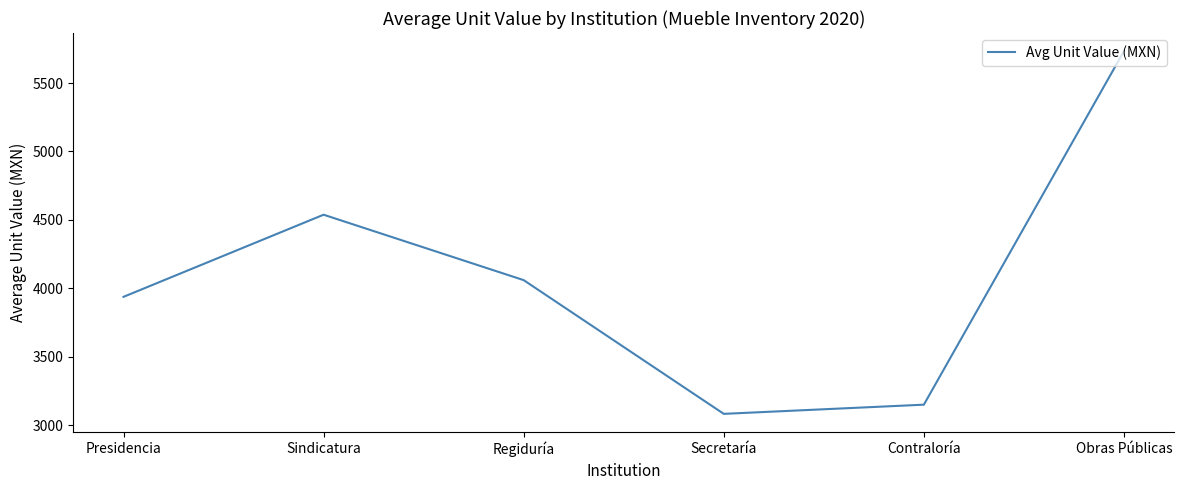

Is it true that the value at Regiduría is 2183?

False